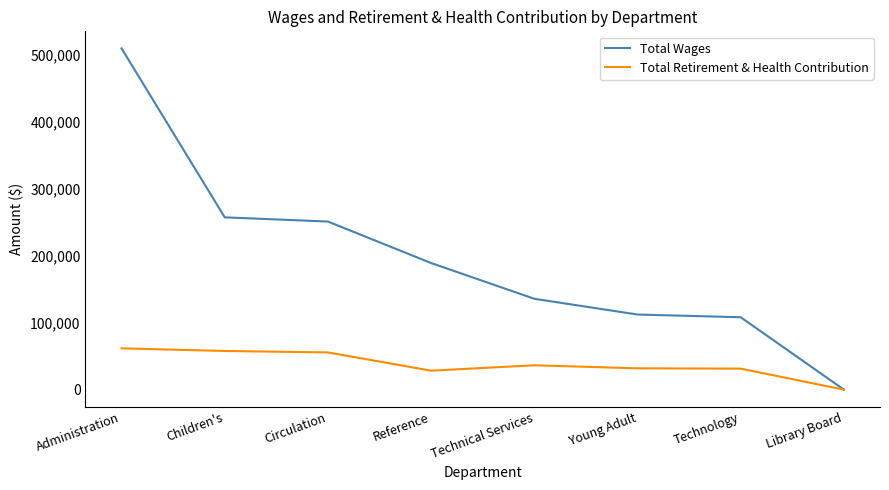

Which series changed the most between Circulation and Reference?

Total Wages